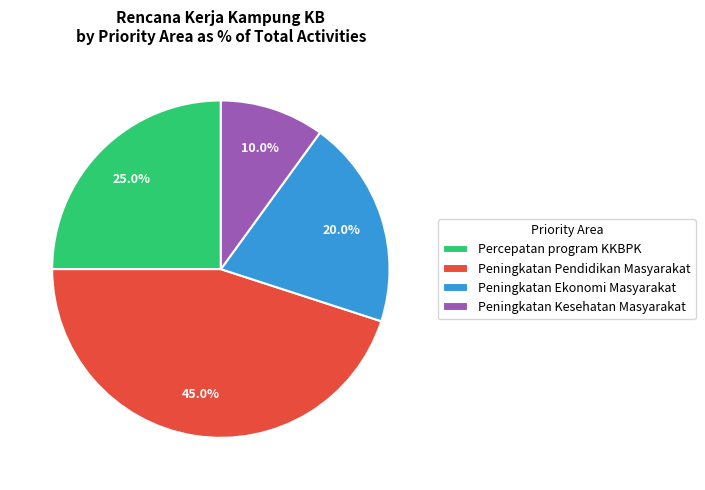

Rank the categories by value from lowest to highest.

Peningkatan Kesehatan Masyarakat, Peningkatan Ekonomi Masyarakat, Percepatan program KKBPK, Peningkatan Pendidikan Masyarakat